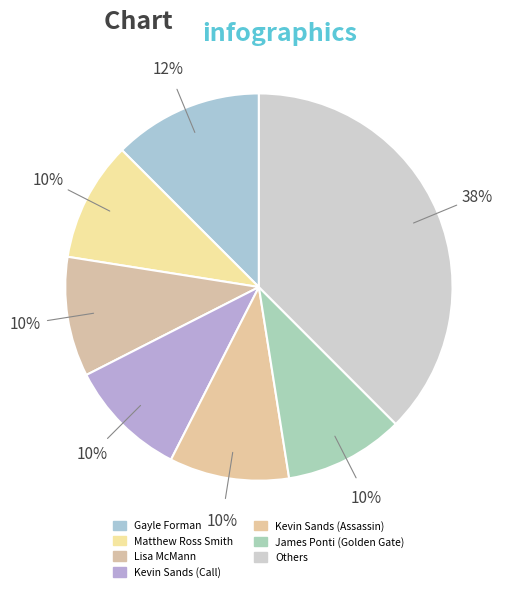

Count the number of slices in the pie.

7